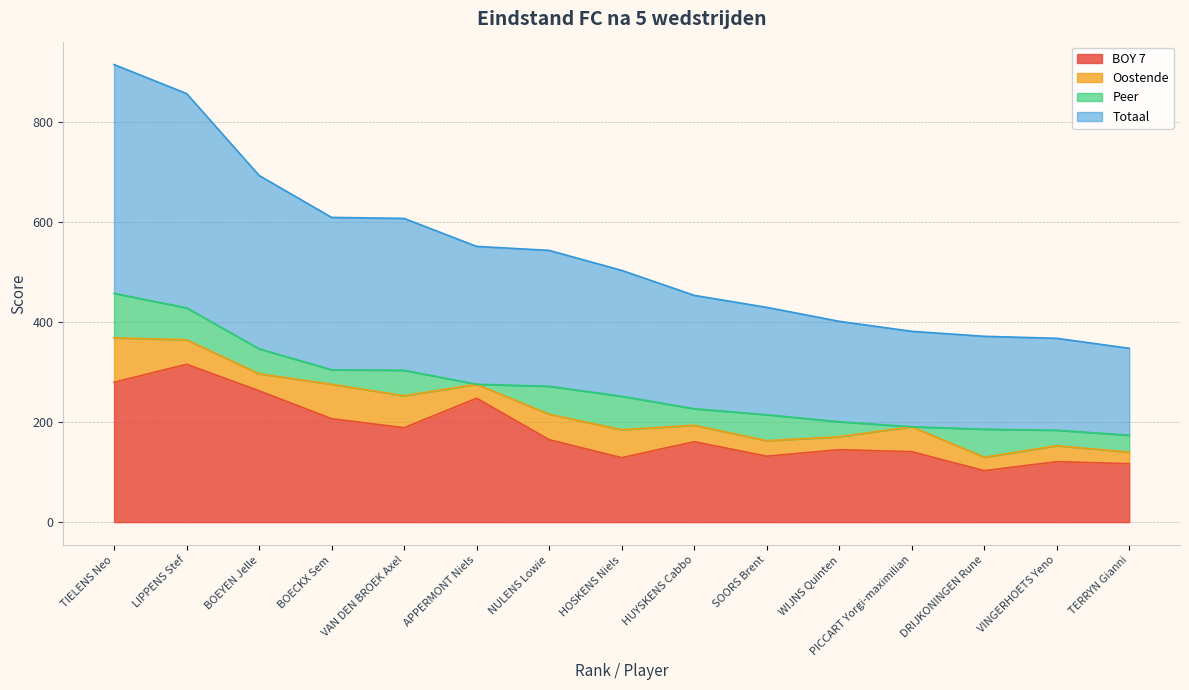

True or false: BOY 7 and Totaal intersect in this chart.

False